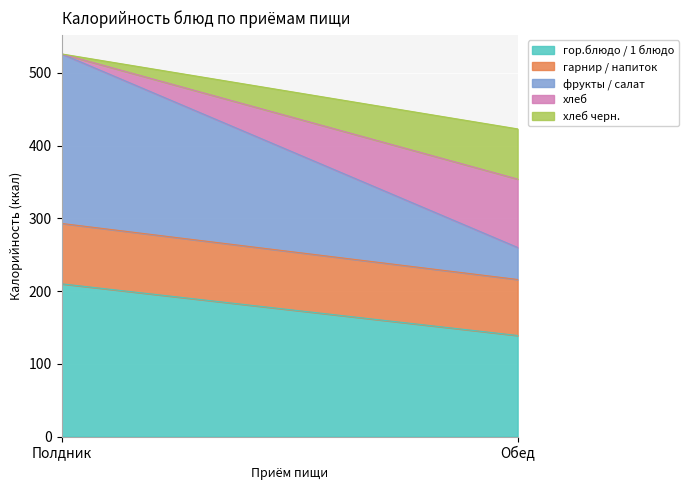

Between Полдник and Обед, which series saw the biggest shift?

фрукты / салат